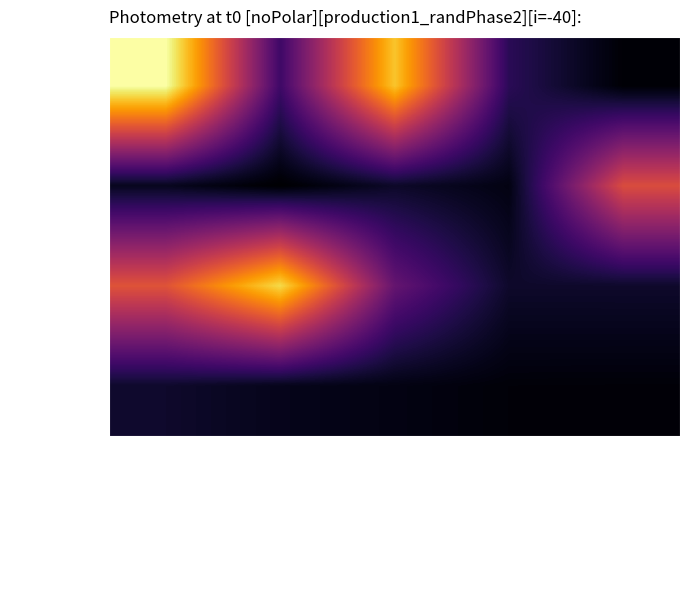

What is the difference between the highest and lowest values at White alone?

214467176